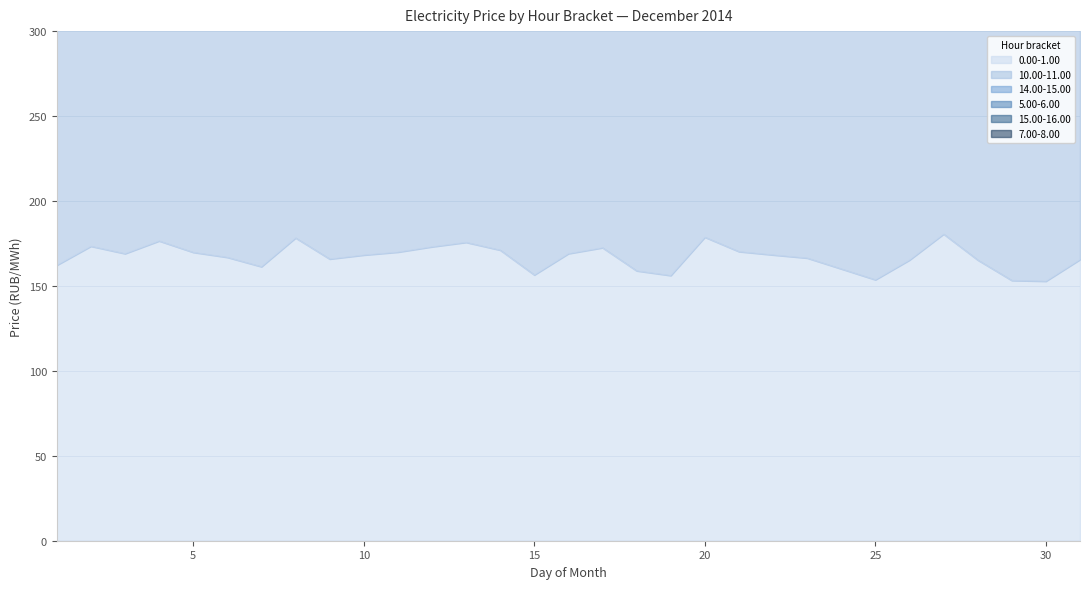

True or false: 0.00-1.00 has a value of 106.5 at 30.

False